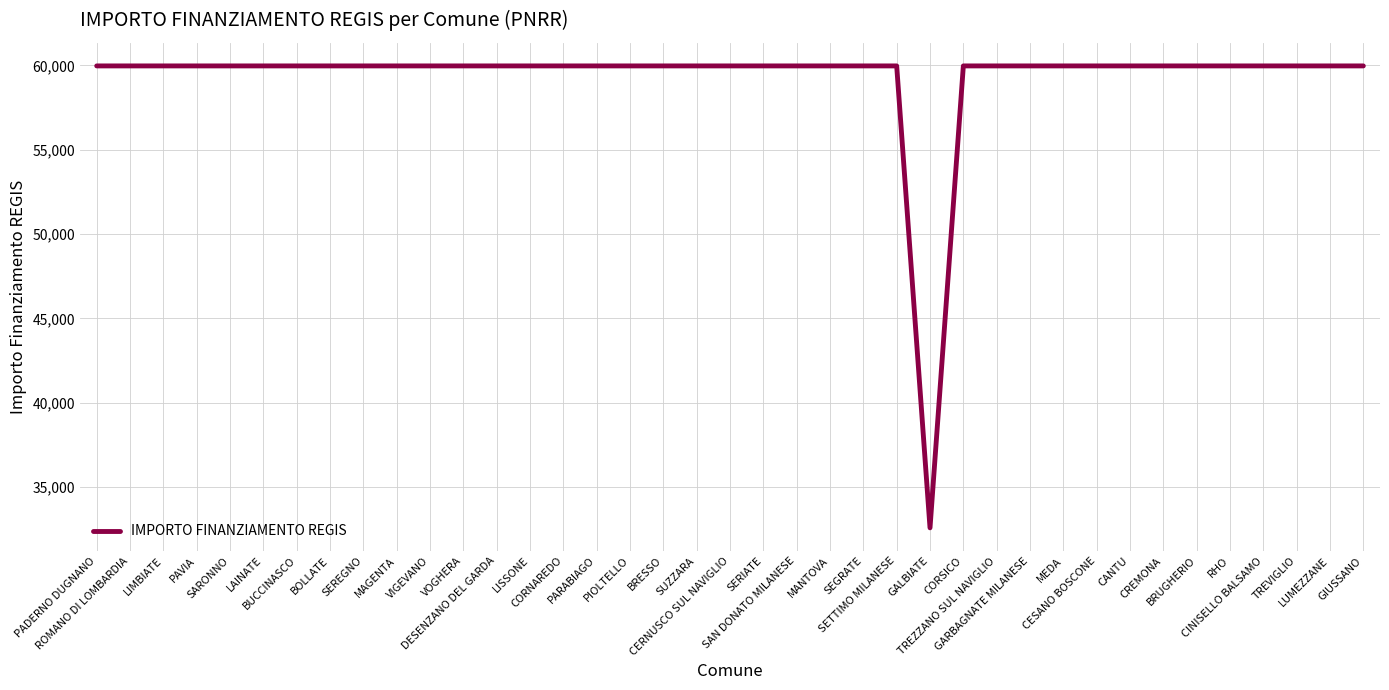

What position from the left is GALBIATE?

26